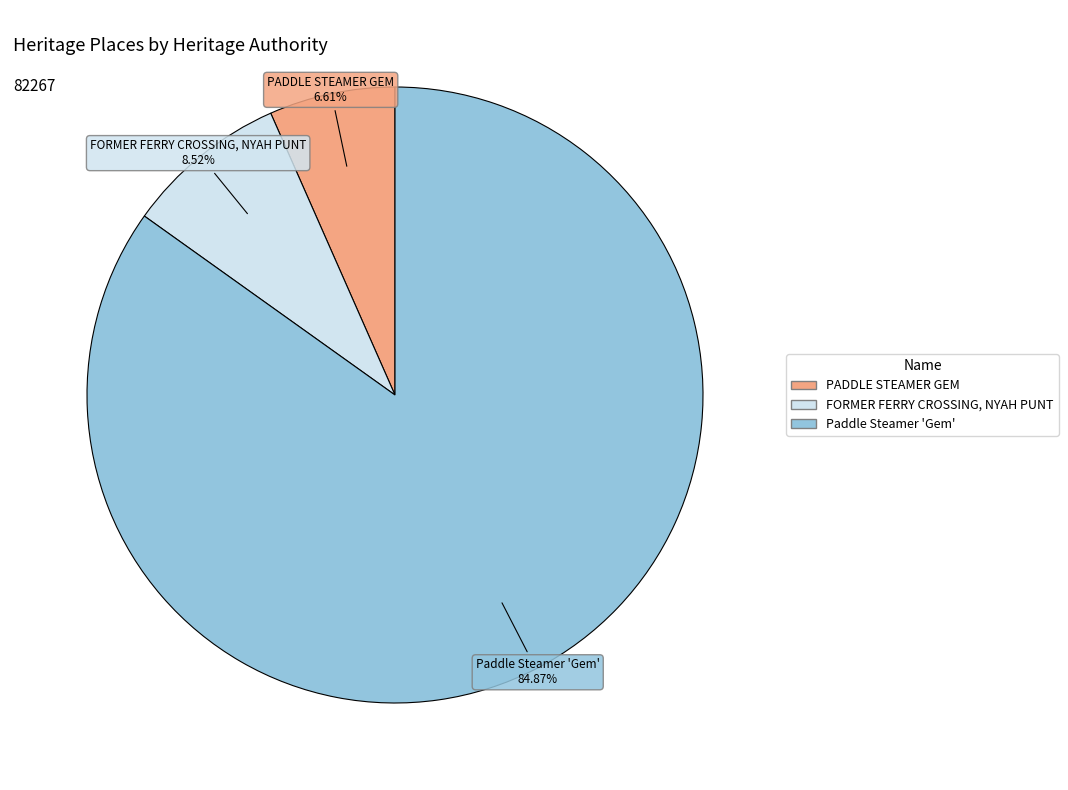

How many slices are in this pie chart?

3